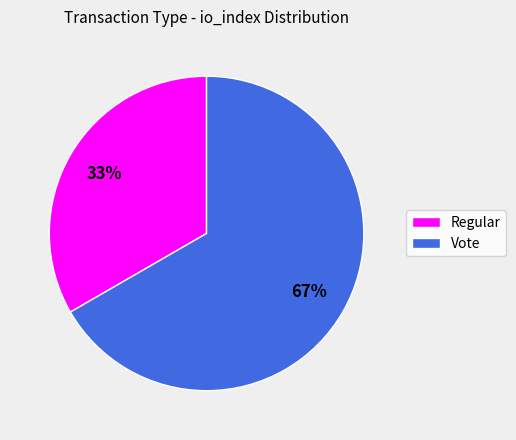

Combined, do Vote and Regular account for over 50%?

Yes